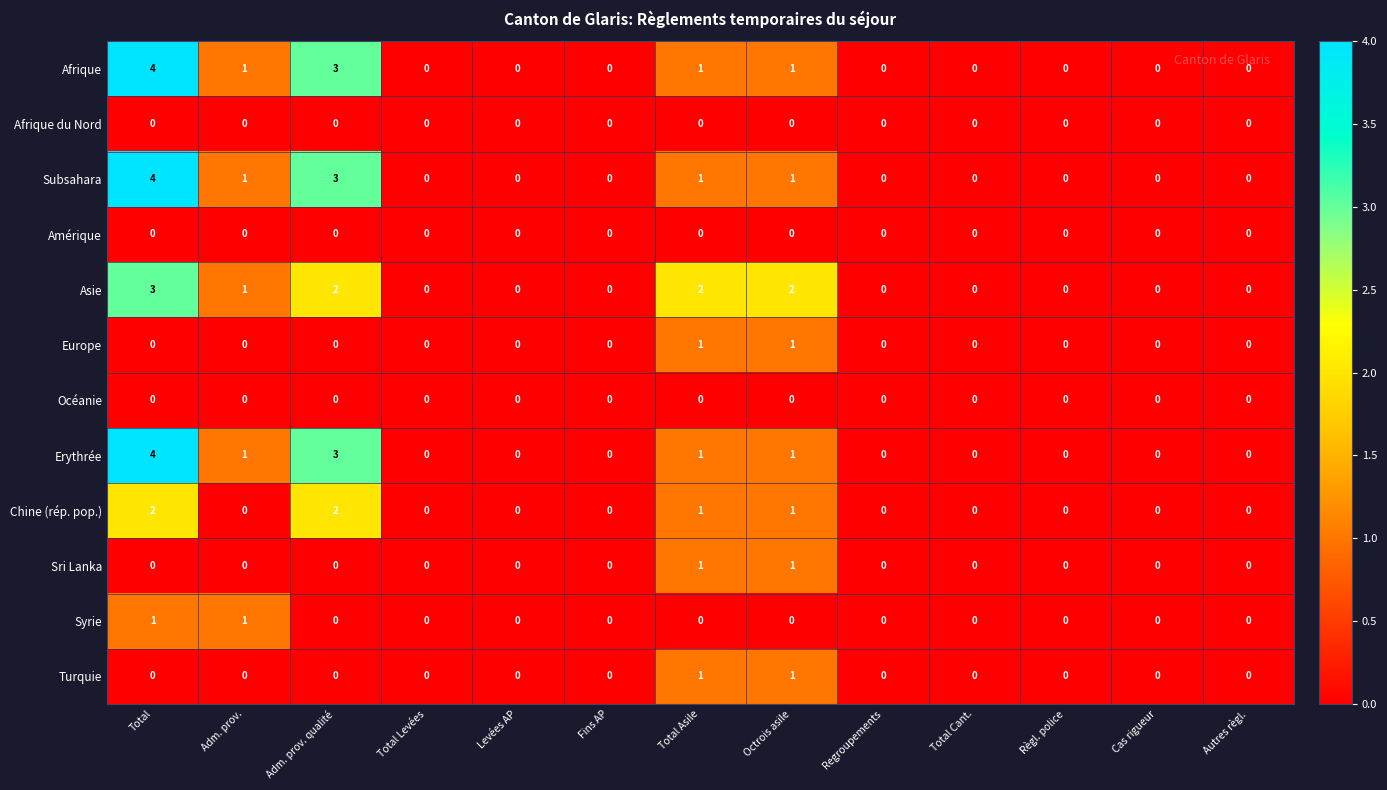

How many Europe values are between 0 and 1?

13